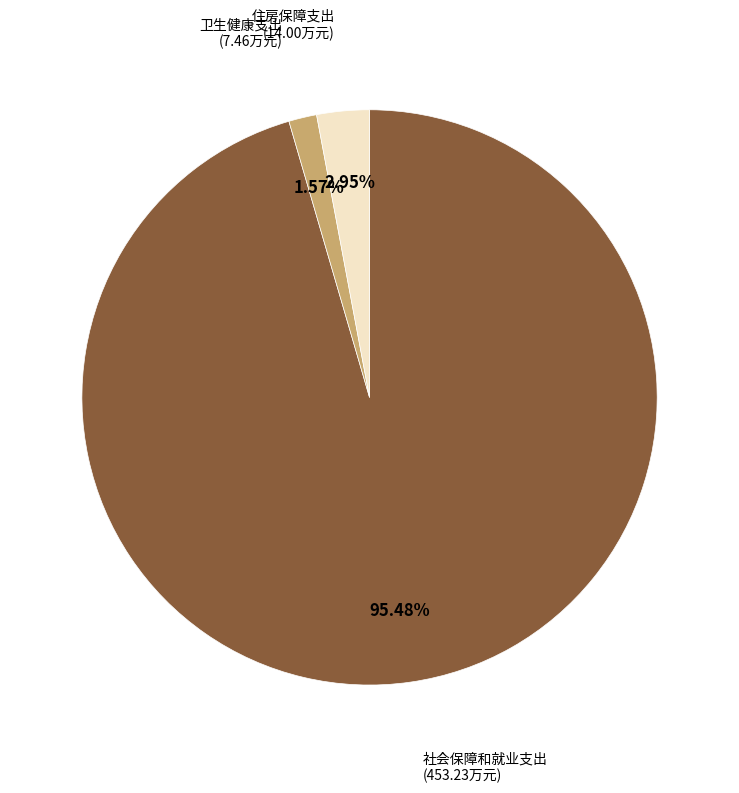

Is there a majority slice in this chart?

Yes